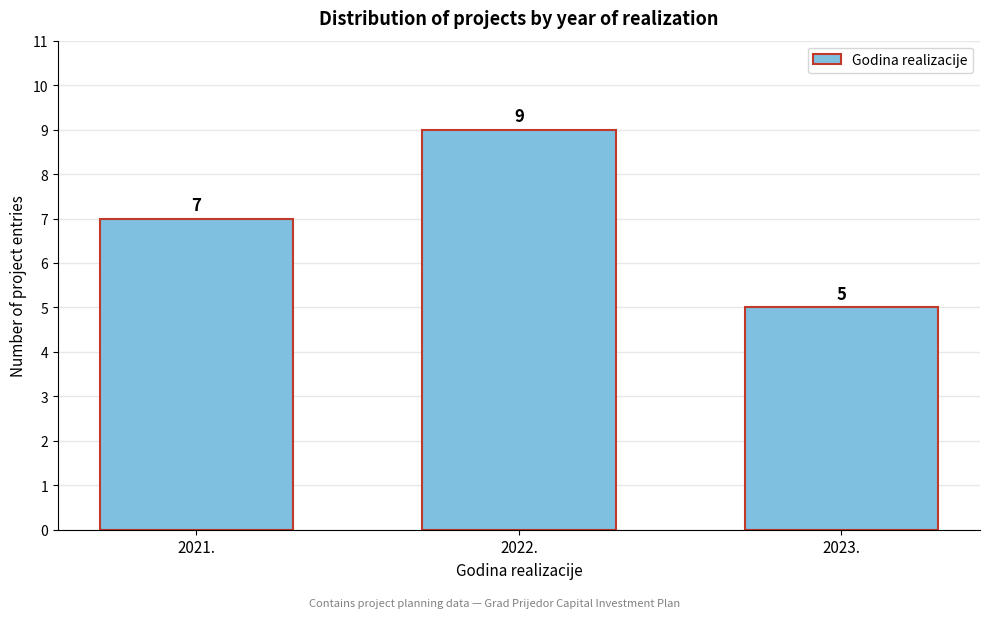

Reading left to right, what are all the values shown in this chart?

7	9	5